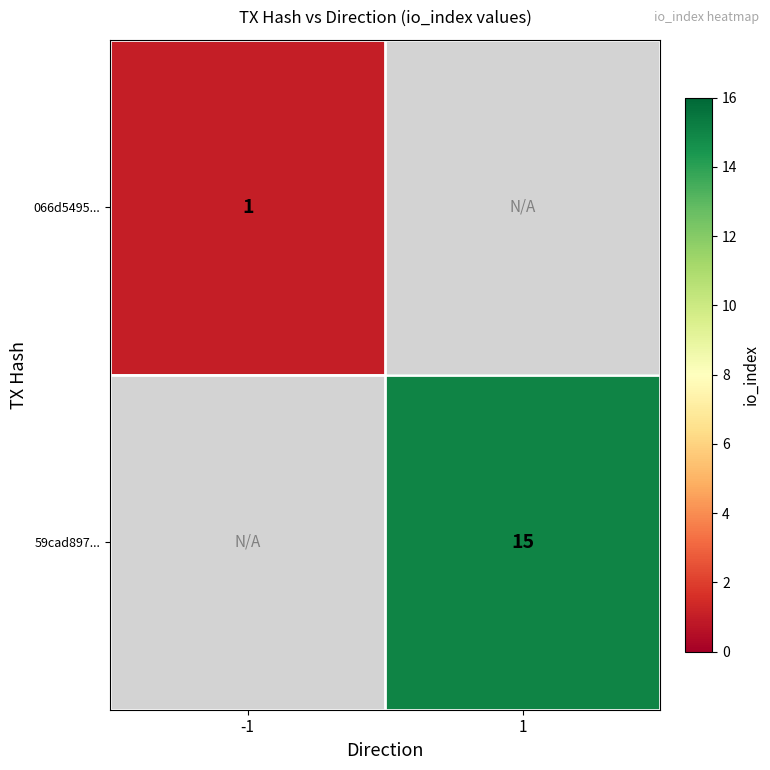

True or false: 066d5495... has a value of 0.5 at -1.

False